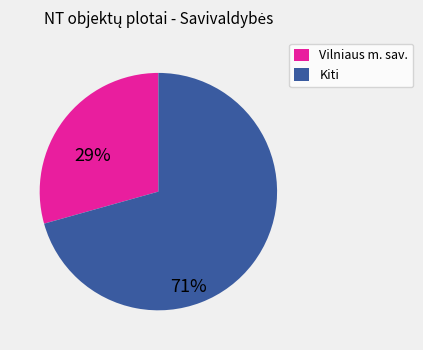

Count the number of slices in the pie.

2